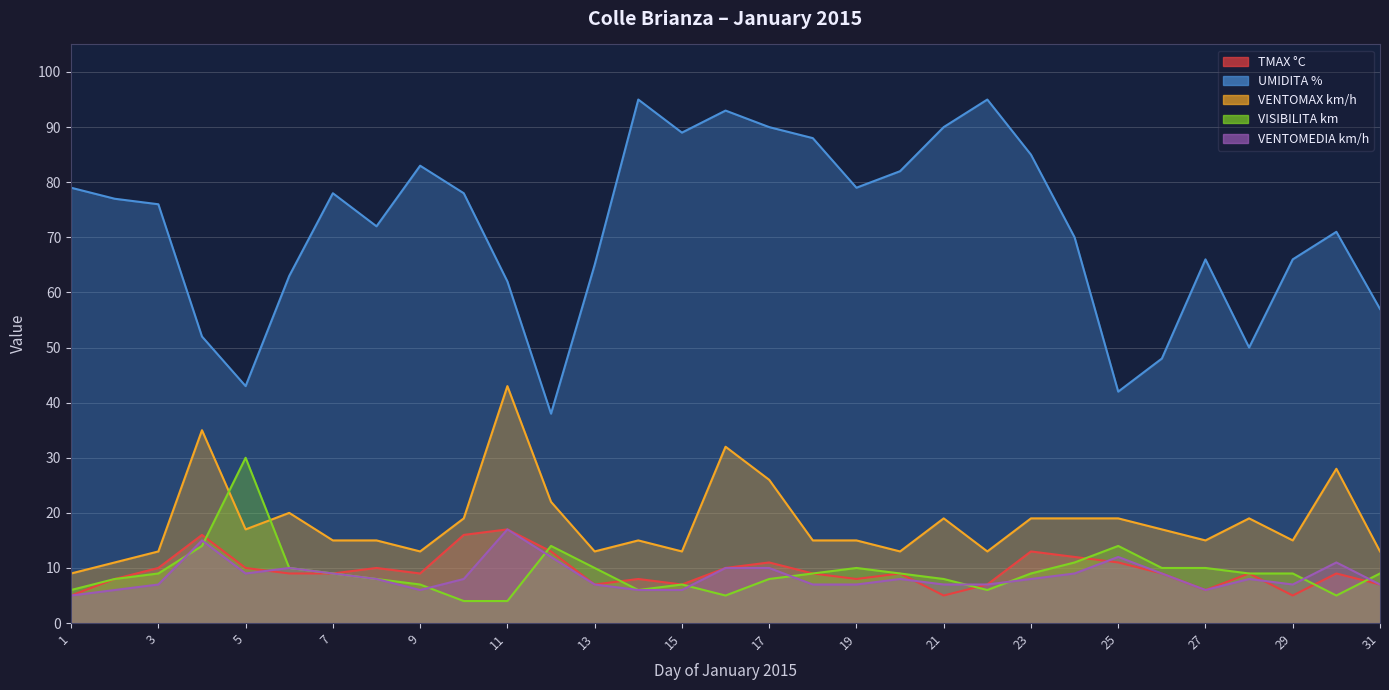

Which series has the widest spread of values?

UMIDITA %